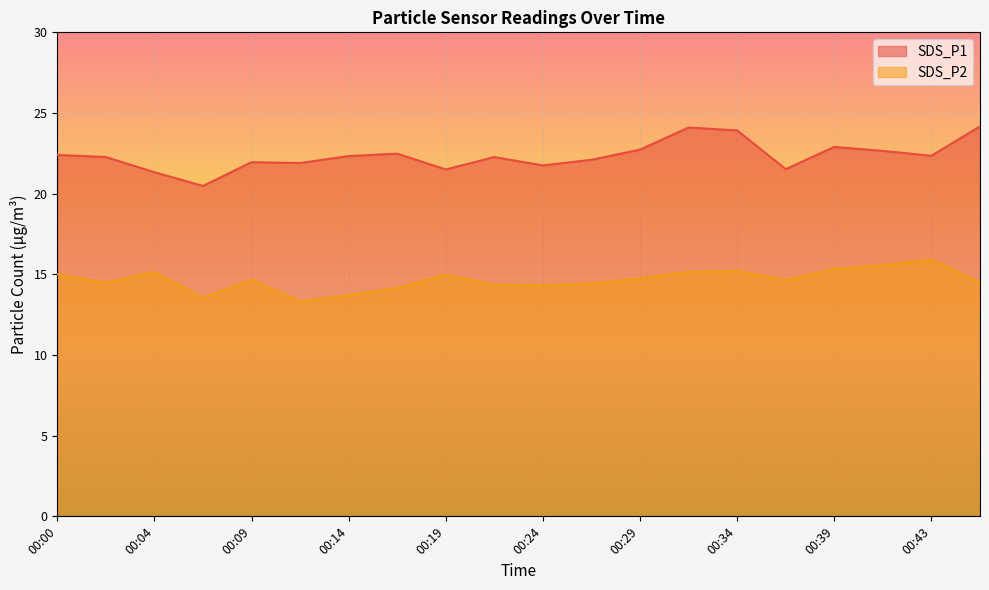

Which label corresponds to the smallest value in the chart?

00:12